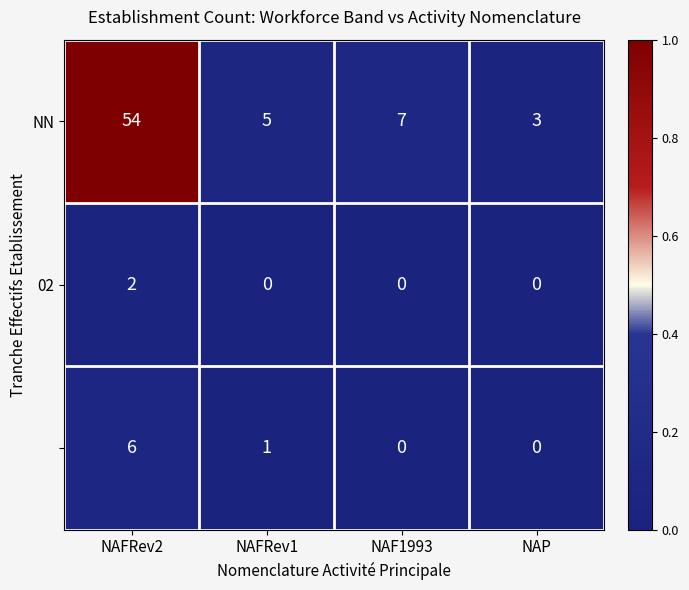

What is the spread (max minus min) of values at NAFRev2?

52